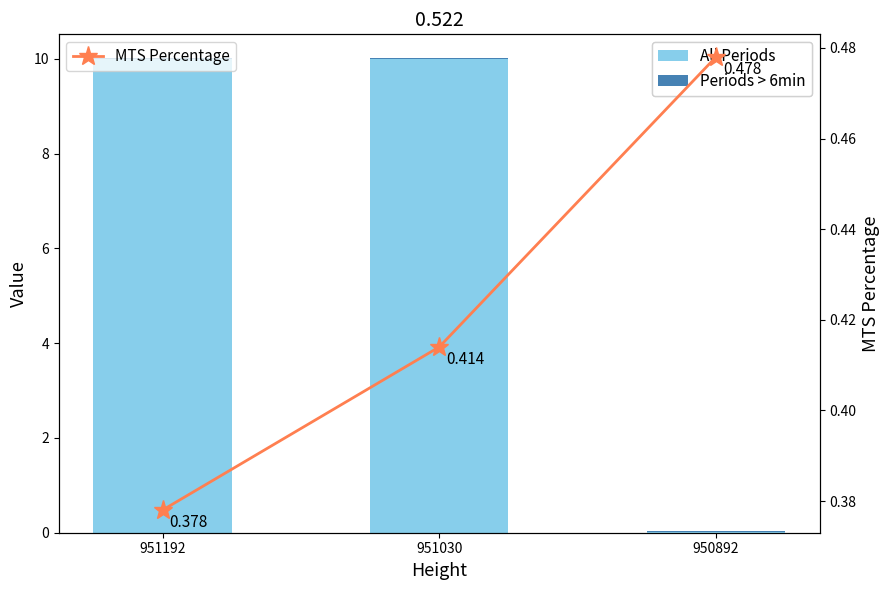

Rank the series at 950892 from lowest to highest value.

Fee, Amount, MTS Percentage